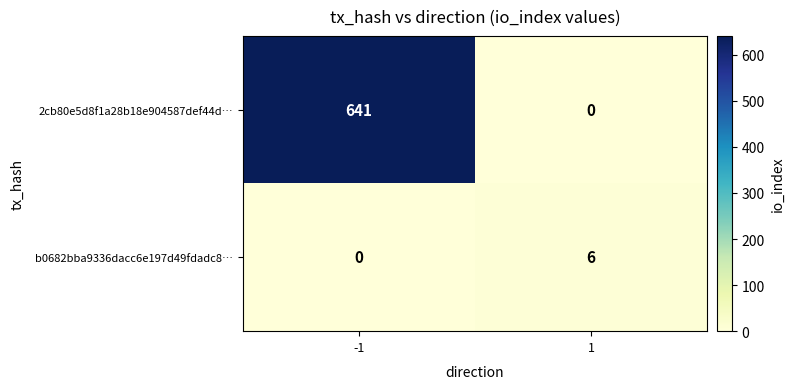

Rank the series by their average value, from highest to lowest.

2cb80e5d8f1a28b18e904587def44d…, b0682bba9336dacc6e197d49fdadc8…